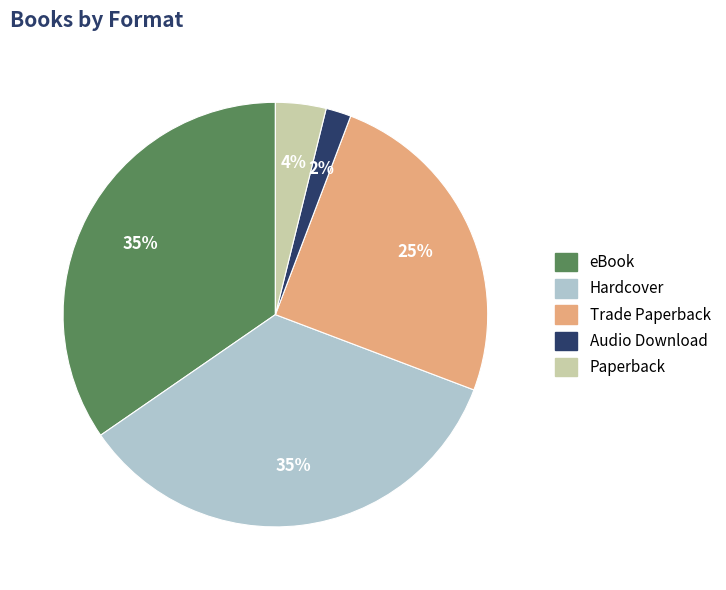

Which category has the smallest portion of the pie?

Audio Download